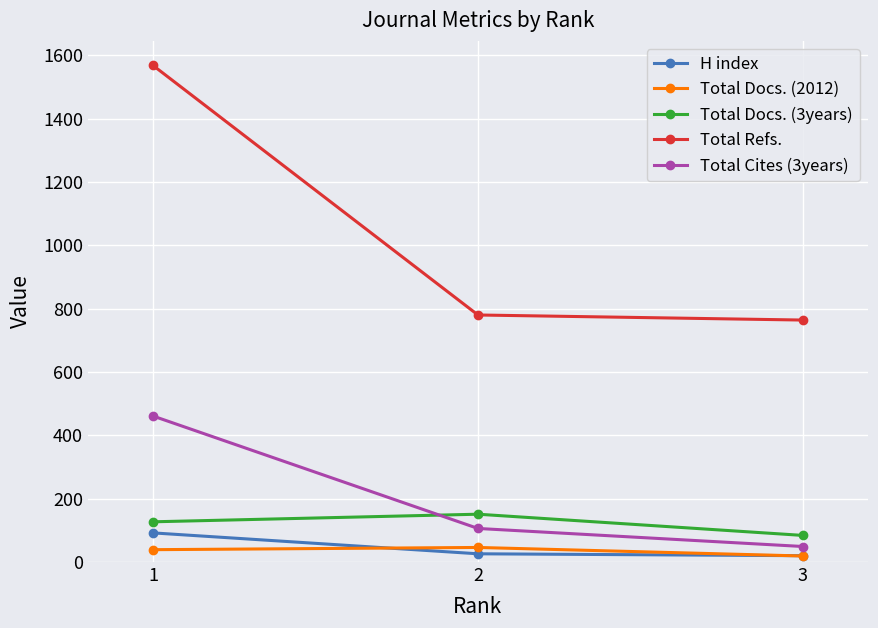

Does the chart have visible grid lines?

Yes